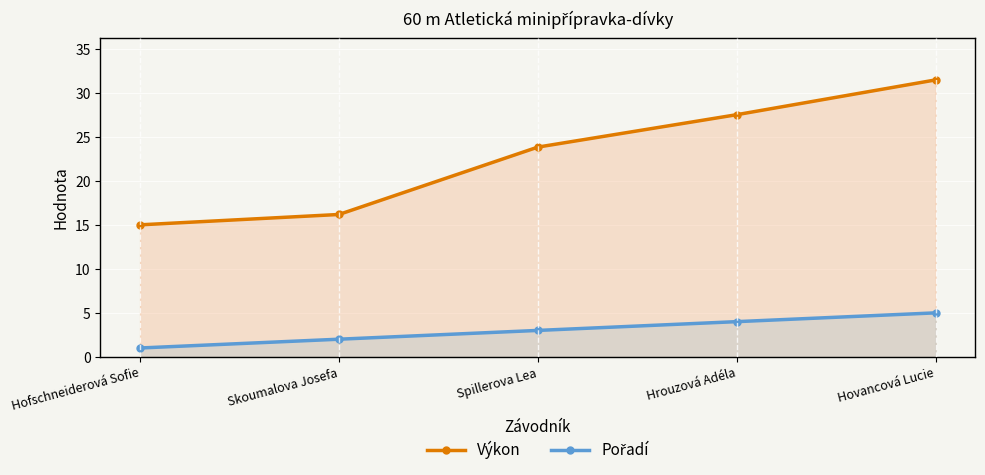

At which label is Výkon closest to 23?

Spillerova Lea